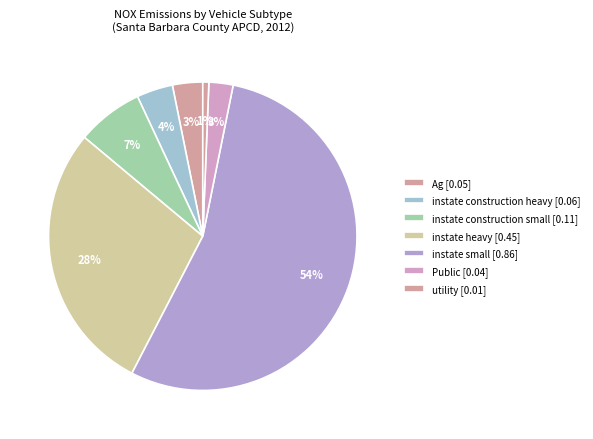

How many segments does this pie chart have?

7